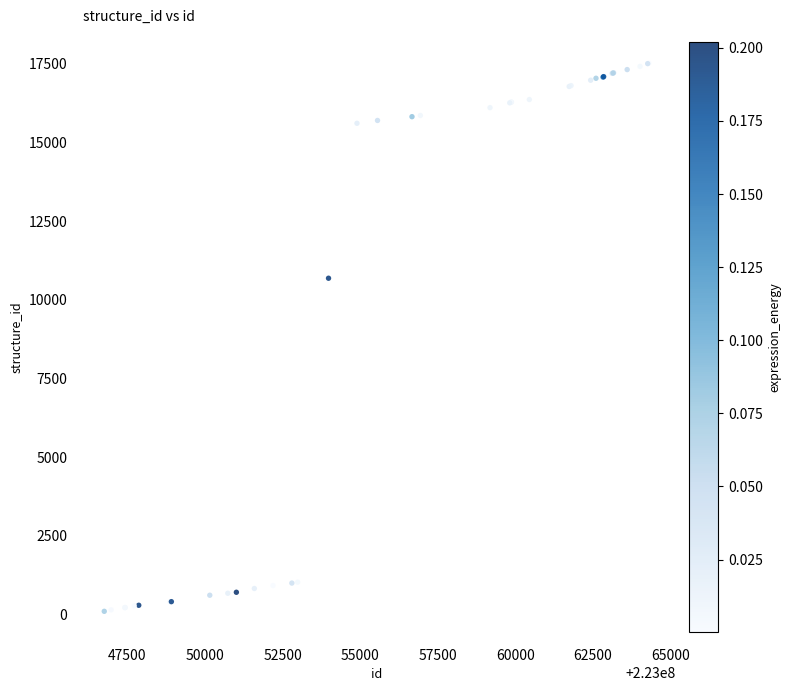

What Y value in the scatter plot is closest to 8800?

10675